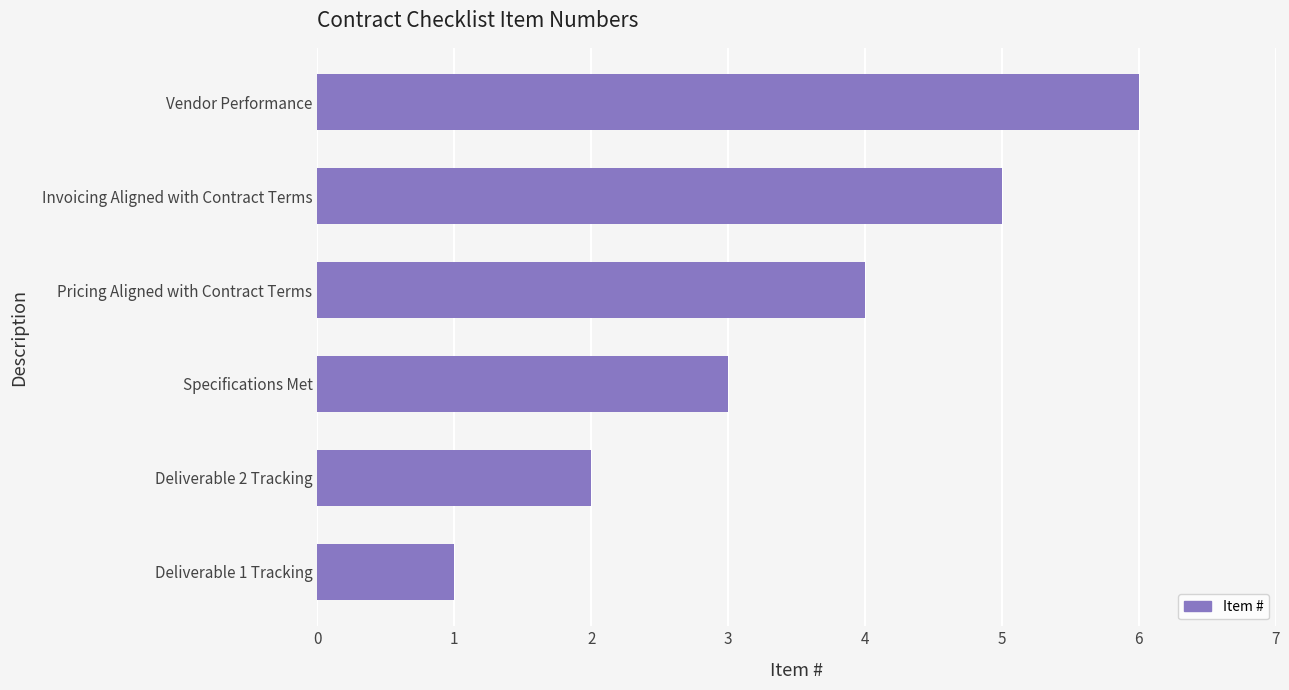

What is the greatest value displayed?

6